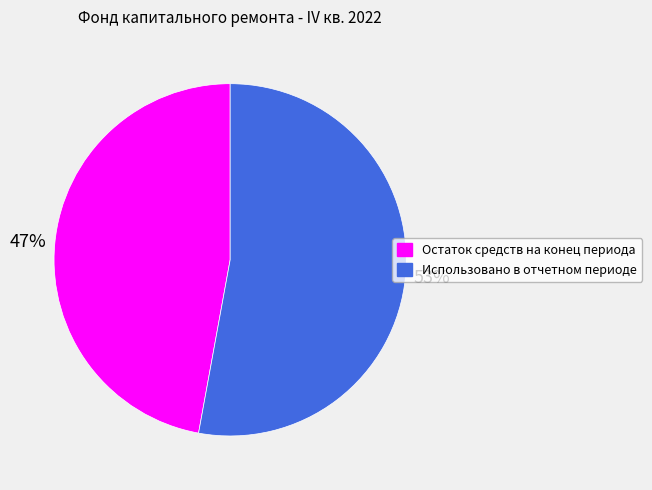

To the nearest percent, what percentage of the pie is Остаток средств на конец периода?

47%